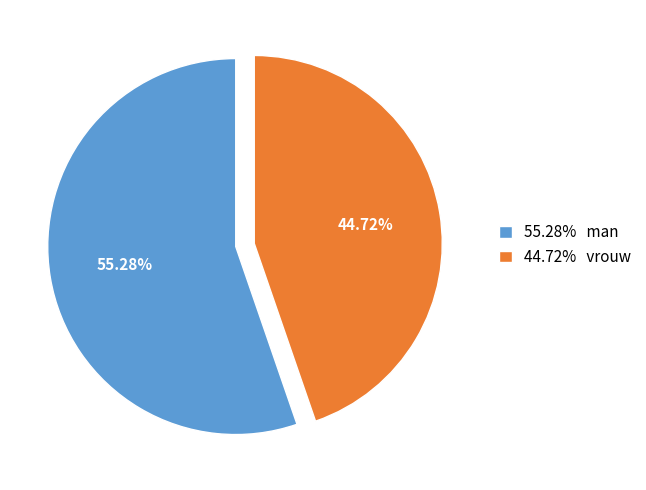

Do 55.28% man and 44.72% vrouw together represent more than half of the pie?

Yes